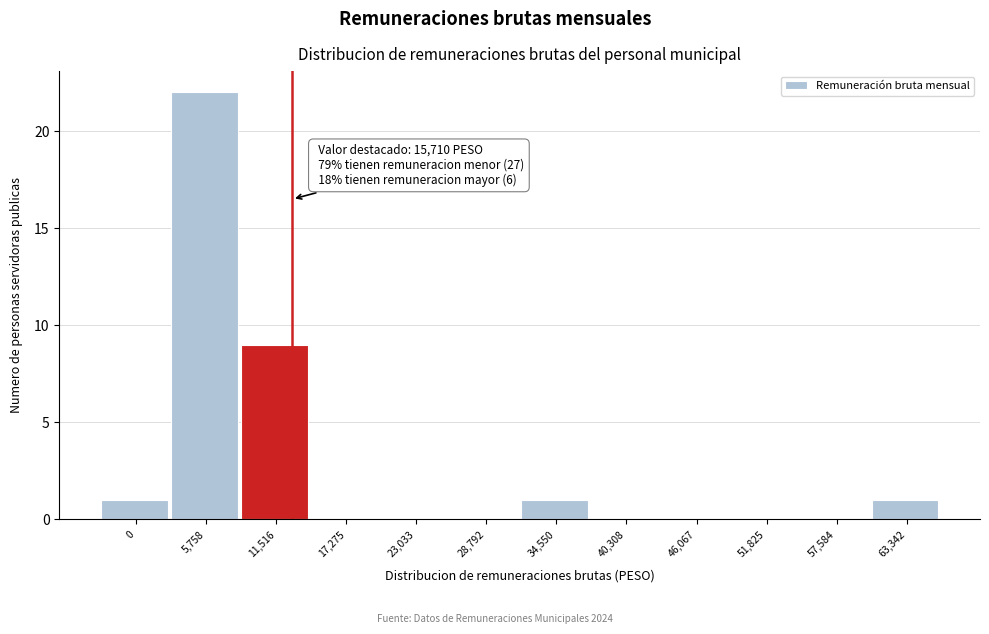

Reading left to right, transcribe all the data shown in this chart.

0=1	5,758=22	11,516=9	17,275=0	23,033=0	28,792=0	34,550=1	40,308=0	46,067=0	51,825=0	57,584=0	63,342=1